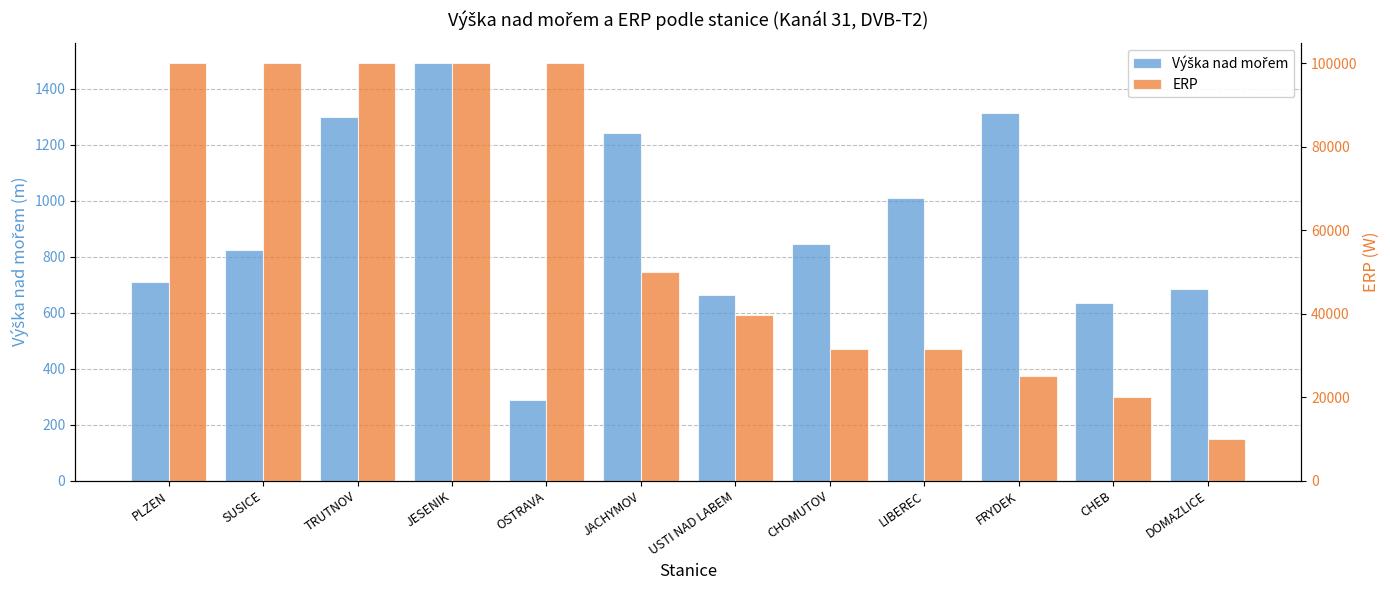

Reading left to right, what are all the values shown in this chart?

Výška nad mořem: PLZEN=710	SUSICE=823	TRUTNOV=1299	JESENIK=1491	OSTRAVA=287	JACHYMOV=1243	USTI NAD LABEM=662	CHOMUTOV=846	LIBEREC=1010	FRYDEK=1313	CHEB=634	DOMAZLICE=684
ERP: PLZEN=100000	SUSICE=100000	TRUTNOV=100000	JESENIK=100000	OSTRAVA=100000	JACHYMOV=50118	USTI NAD LABEM=39810	CHOMUTOV=31622	LIBEREC=31622	FRYDEK=25118	CHEB=19952	DOMAZLICE=10000